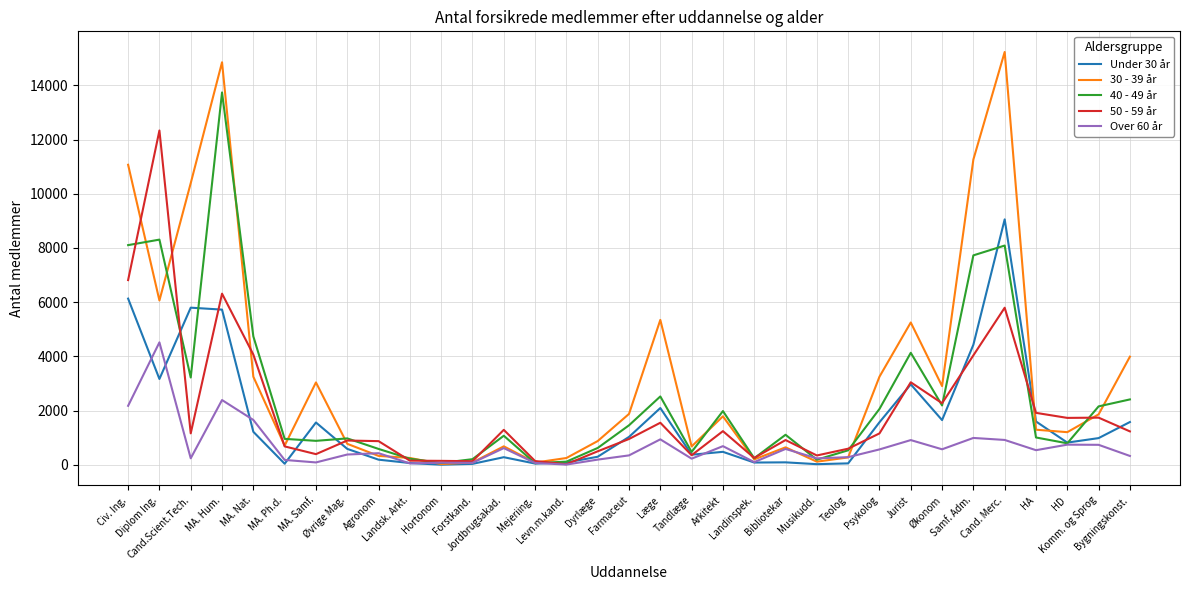

List the series in order of their peak value, highest first.

30 - 39 år, 40 - 49 år, 50 - 59 år, Under 30 år, Over 60 år